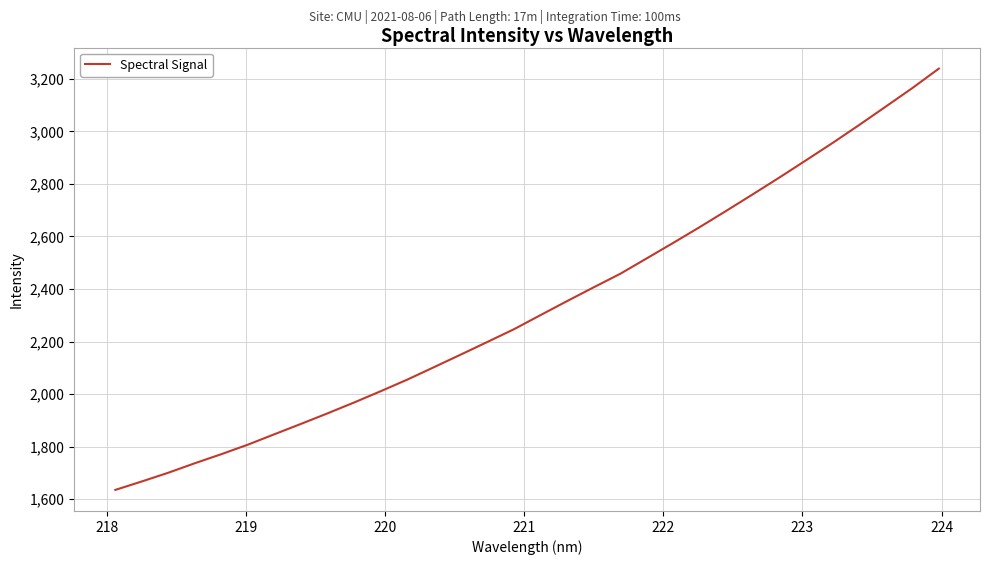

What is the smallest value displayed?

1635.2